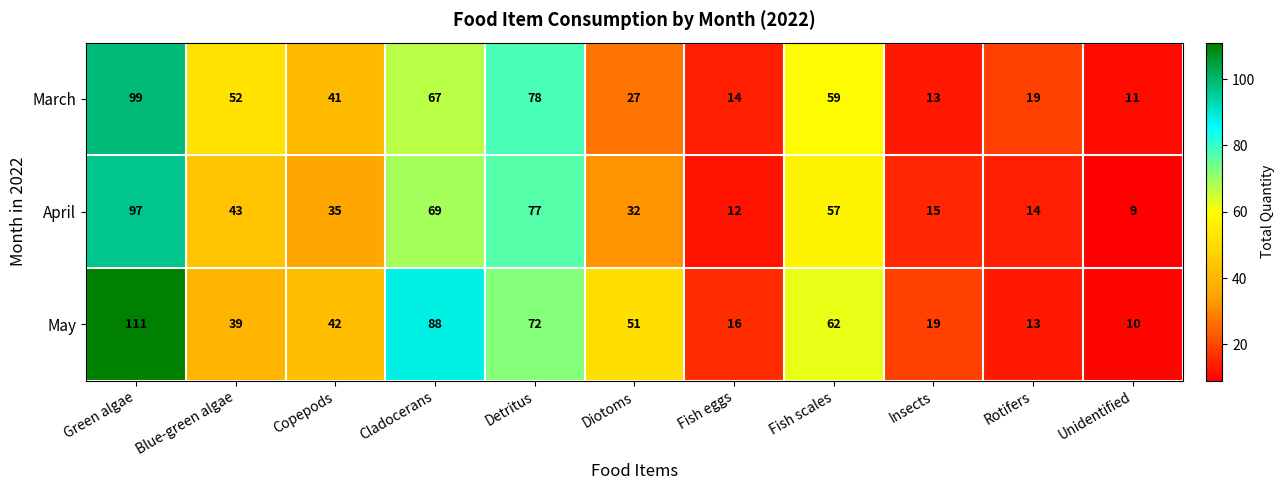

The value of April at Detritus is 77. True or false?

True